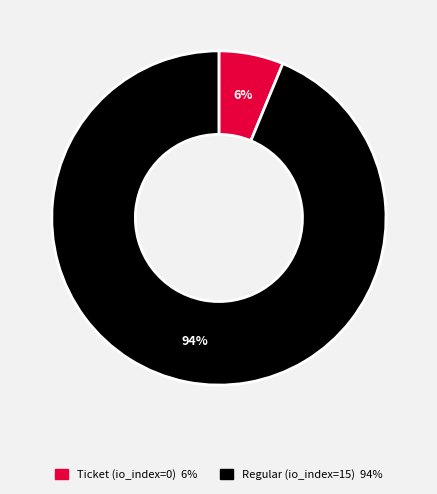

Between Regular (io_index=15) and Ticket (io_index=0), which is larger?

Regular (io_index=15)